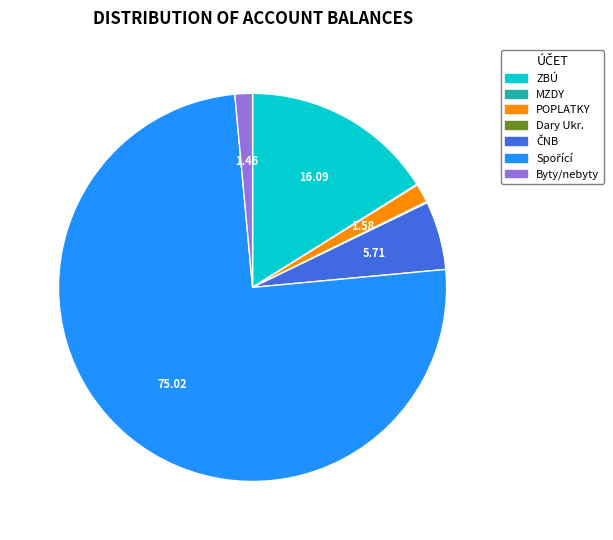

Does any single category account for the majority?

Yes